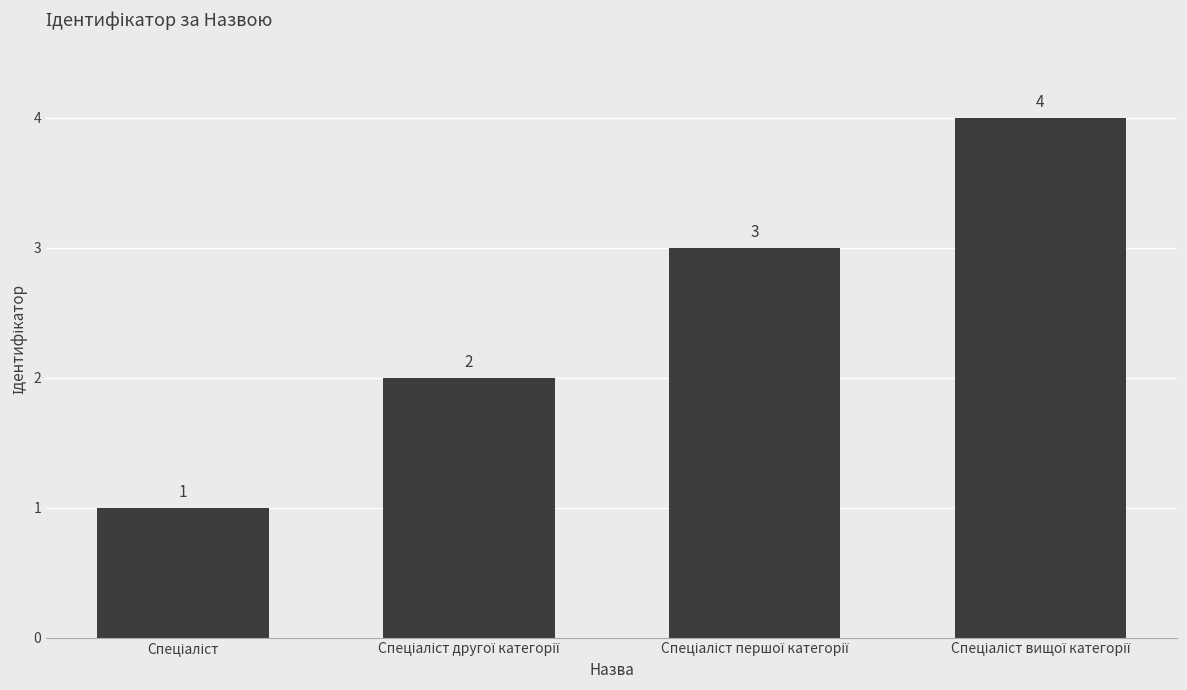

What is the maximum value shown in the chart?

4